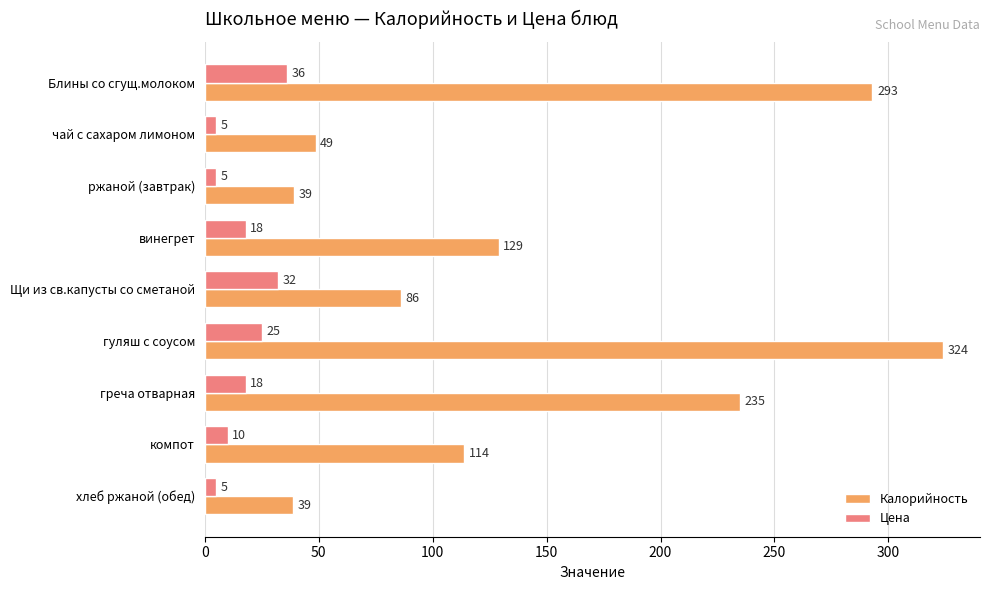

What is the sum of all Калорийность values?

1307.3